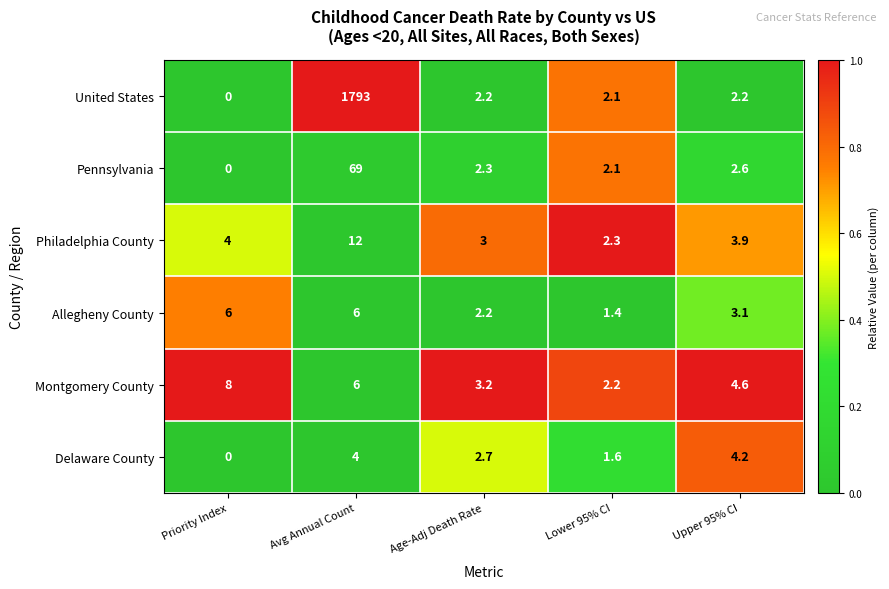

What is the difference between the maximum and minimum values in the Allegheny County series?

4.6